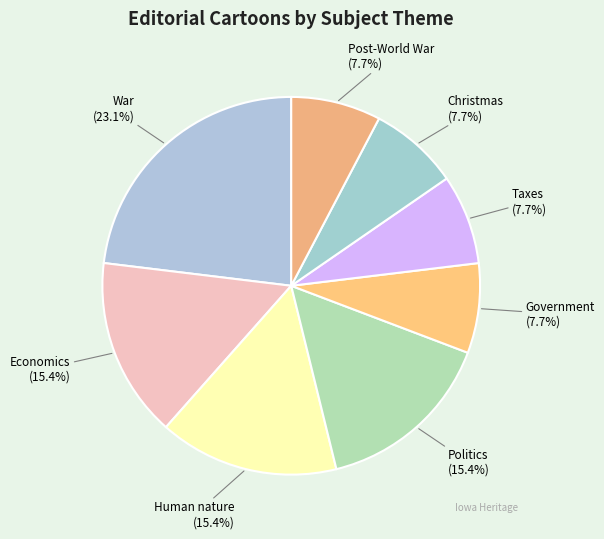

Is Government the majority of the pie?

No